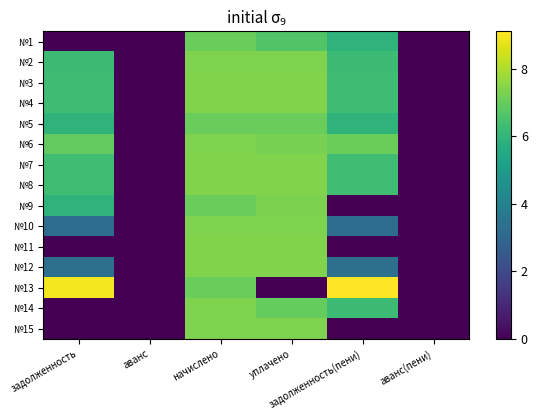

At уплачено, list the series in order from smallest to largest.

№13, №1, №14, №5, №6, №9, №10, №2, №15, №12, №4, №8, №3, №11, №7